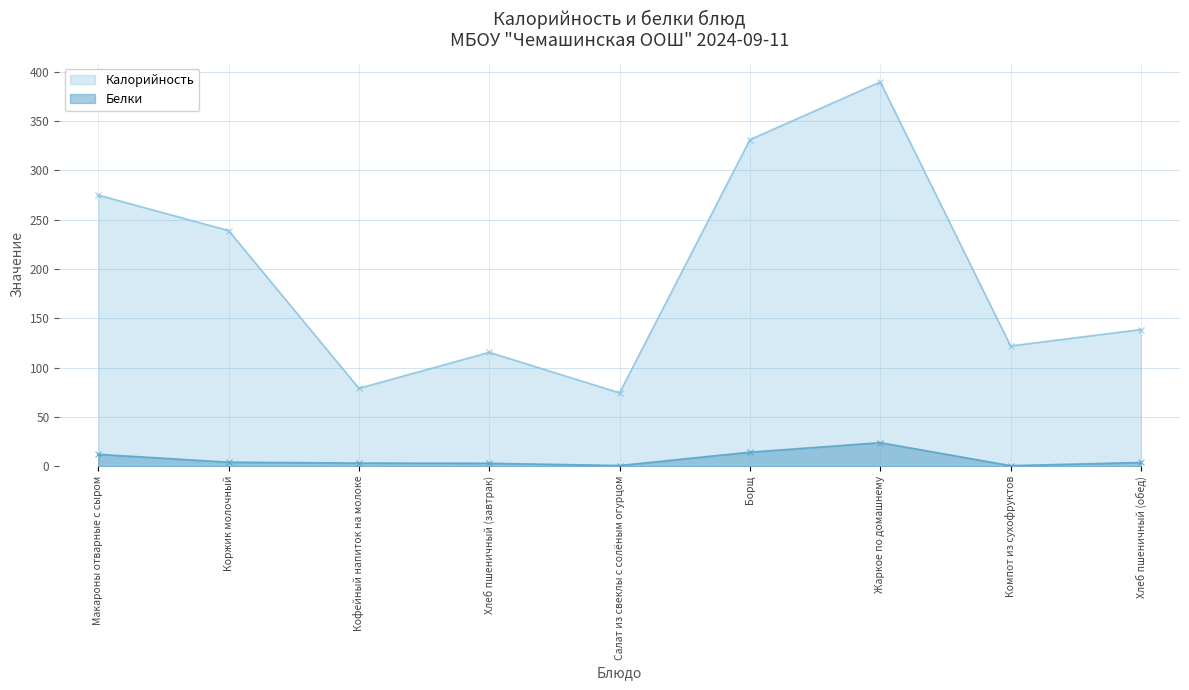

What is the lowest value of the Калорийность series?

74.4